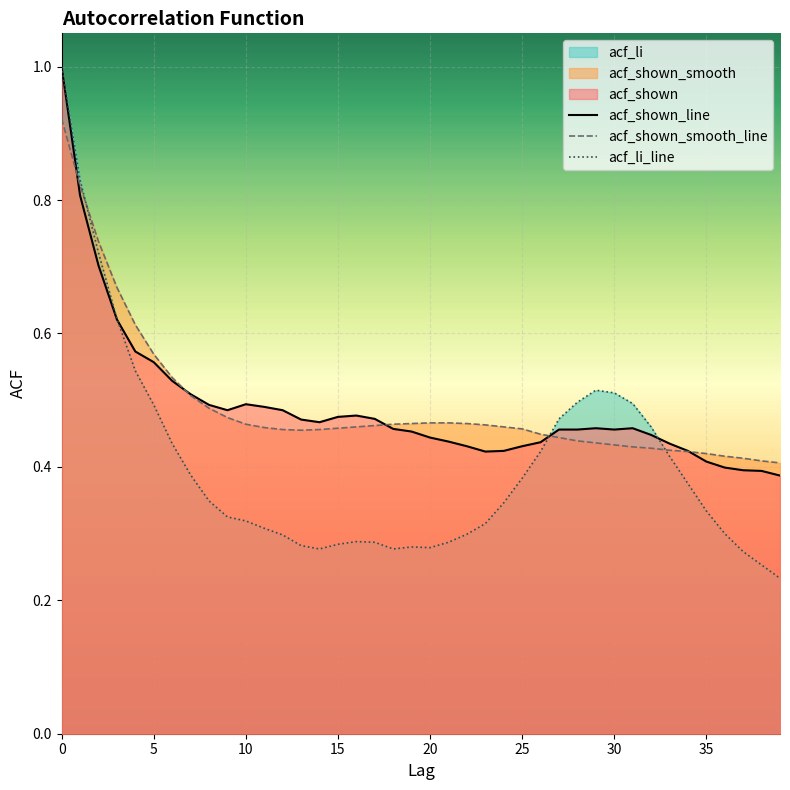

What is the sum of the acf_shown_smooth_line values at 17 and 31?

0.9